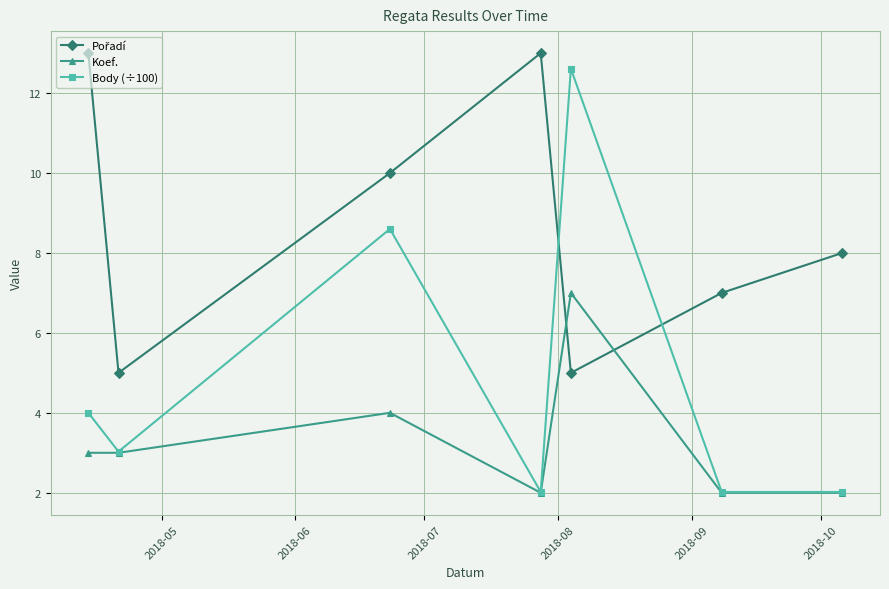

What is the value of the Body (÷100) point at the 5th from the left?

12.6